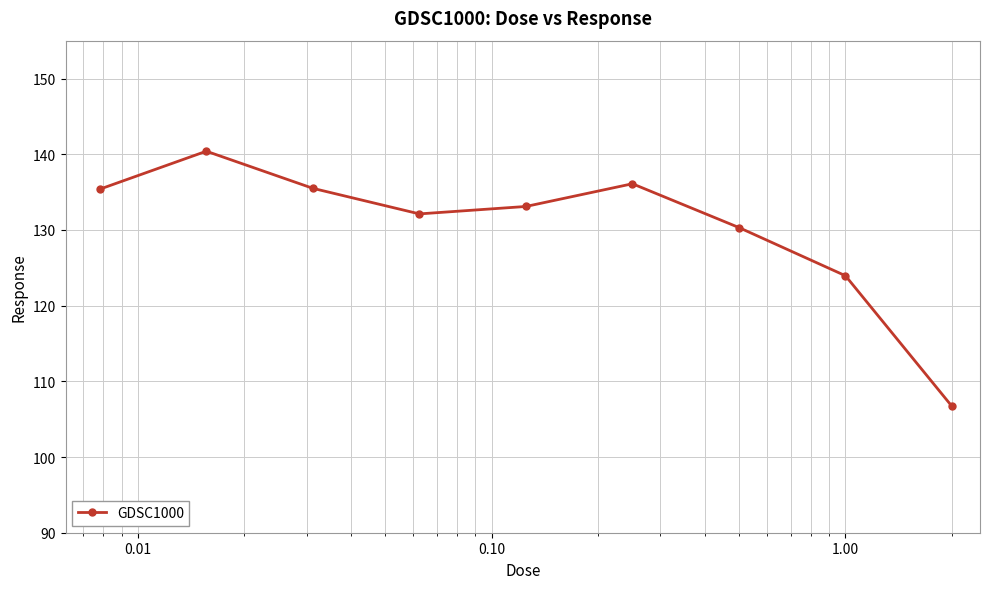

What is the value of the 9th point from the left?

106.7